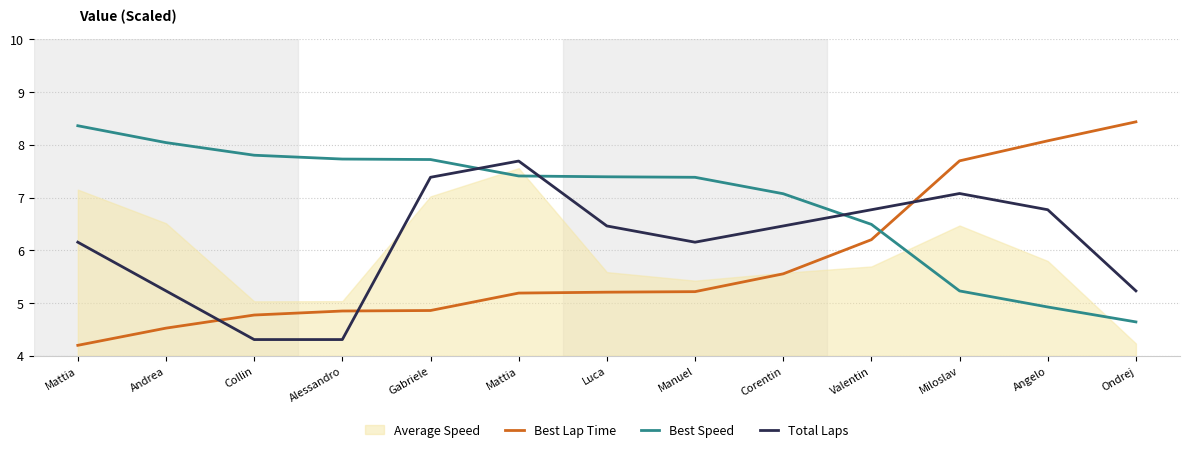

What is the difference between the Best Speed values at Mattia and Angelo?

3.4